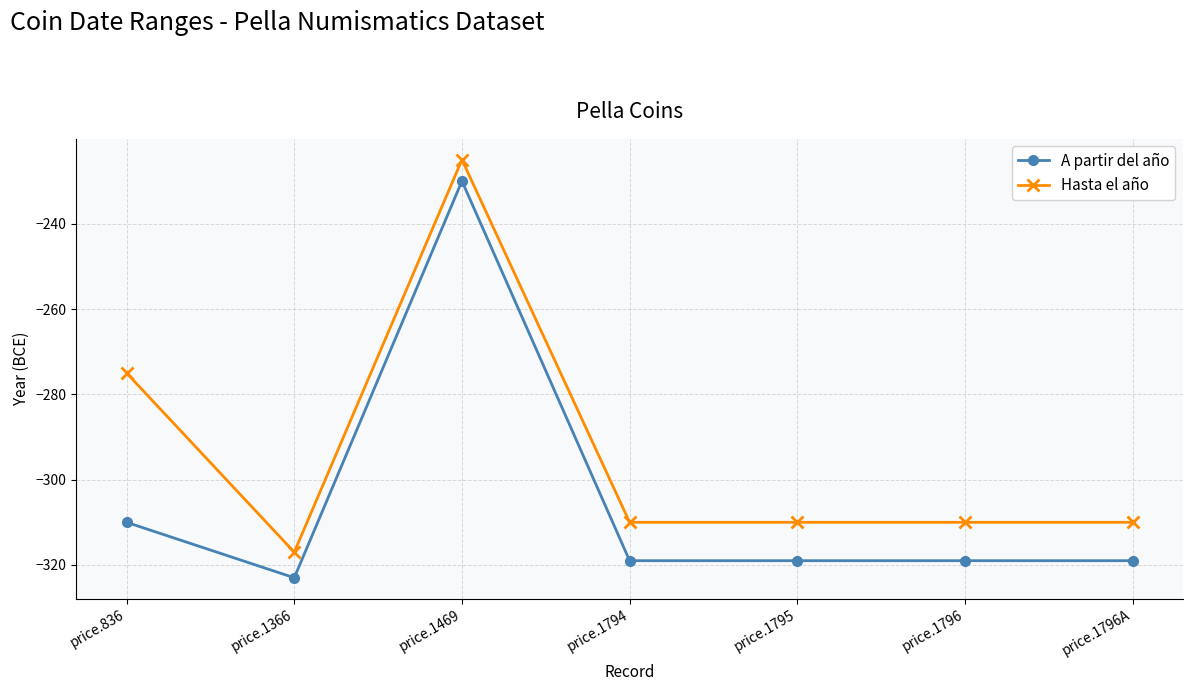

Reading left to right, extract all data points from this chart.

A partir del año: price.836=-310	price.1366=-323	price.1469=-230	price.1794=-319	price.1795=-319	price.1796=-319	price.1796A=-319
Hasta el año: price.836=-275	price.1366=-317	price.1469=-225	price.1794=-310	price.1795=-310	price.1796=-310	price.1796A=-310